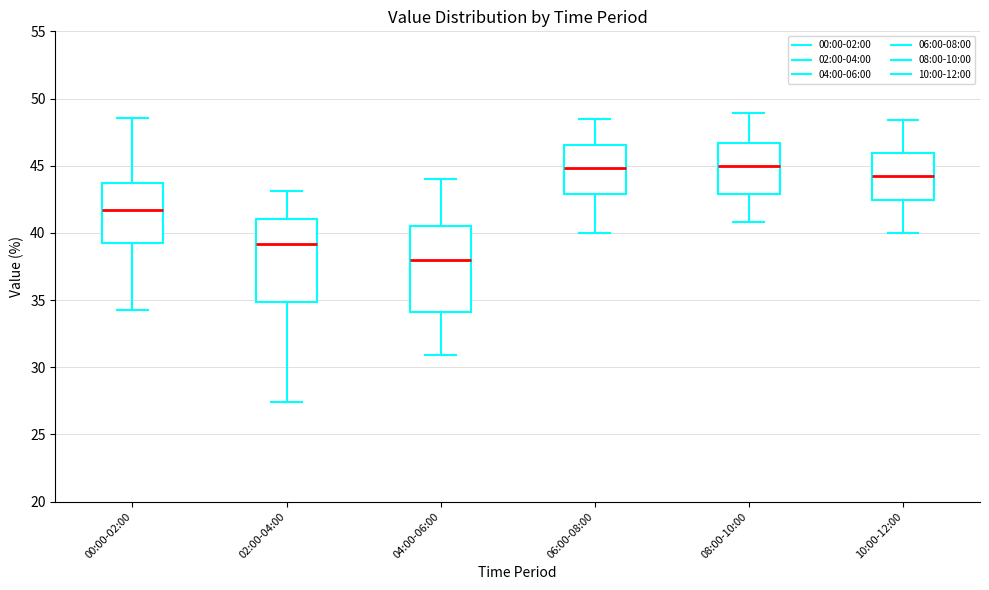

Where is the upper edge of the box for 06:00-08:00 on the y-axis? The values are not printed on the chart, so give them approximately, as read against the axis.

46.5